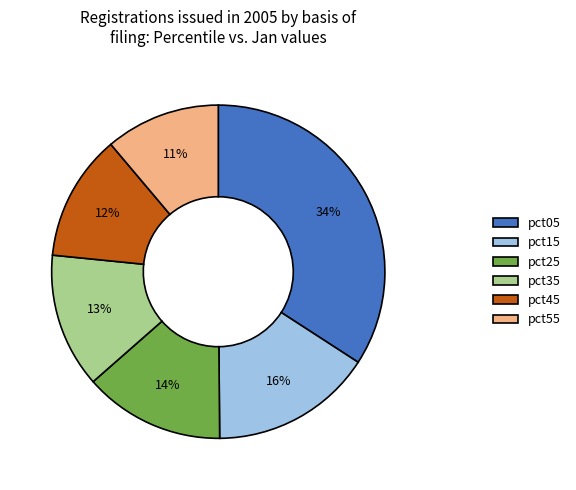

Which slice is the smallest?

pct55